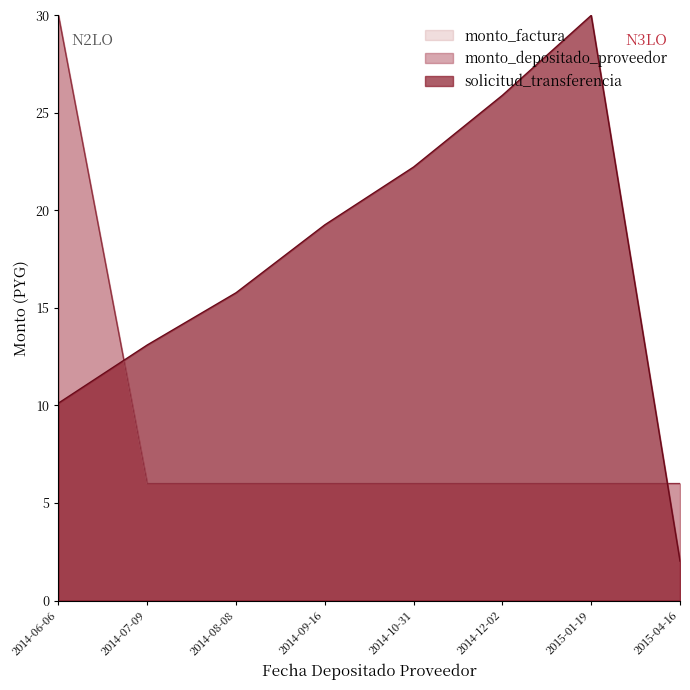

Rank the categories by monto_factura value from lowest to highest.

2014-07-09, 2014-08-08, 2014-09-16, 2014-10-31, 2014-12-02, 2015-01-19, 2015-04-16, 2014-06-06